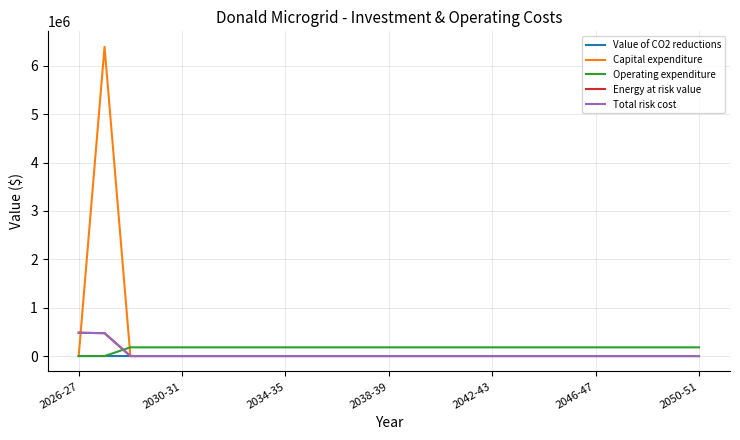

Which series has the largest total across all categories?

Capital expenditure